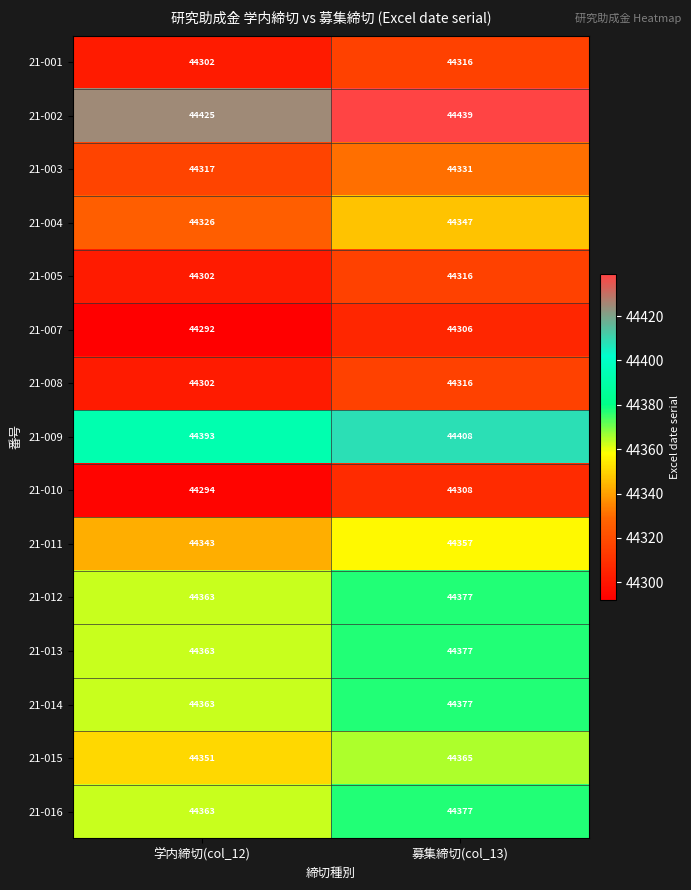

What is the greatest value displayed?

44439